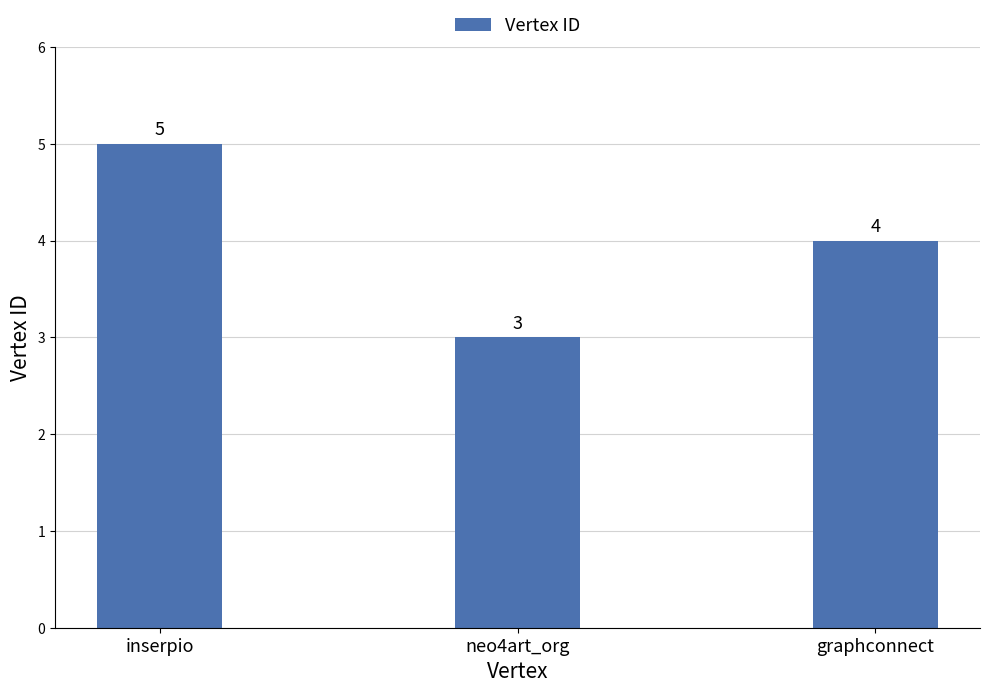

The chart shows a value of 3 at neo4art_org. True or false?

True